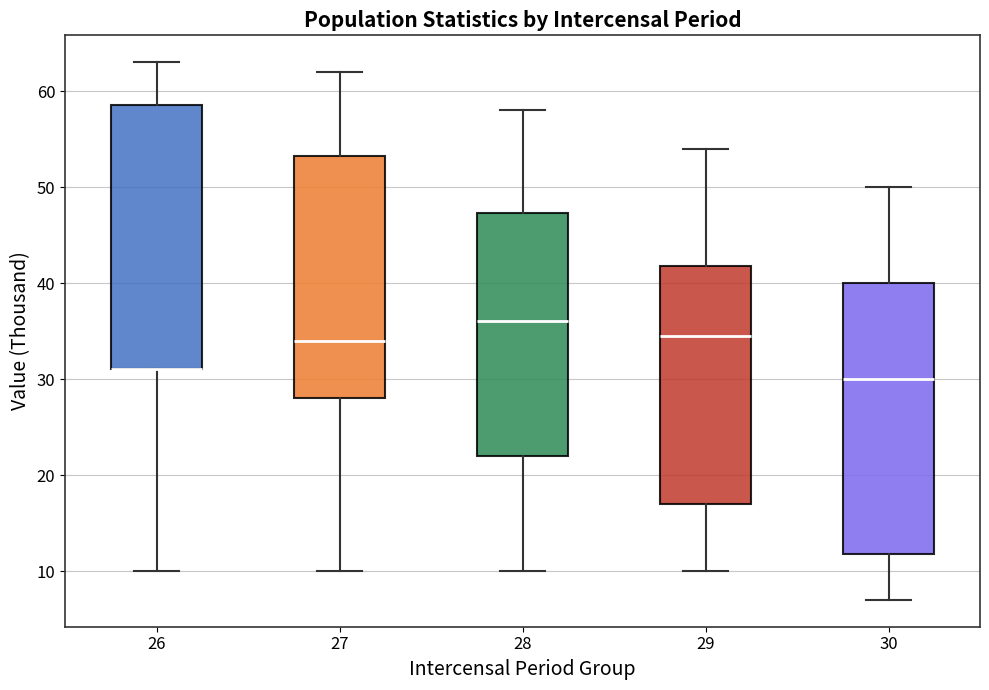

Where is the upper edge of the box at x = 28 on the y-axis? The values are not printed on the chart, so give them approximately, as read against the axis.

47